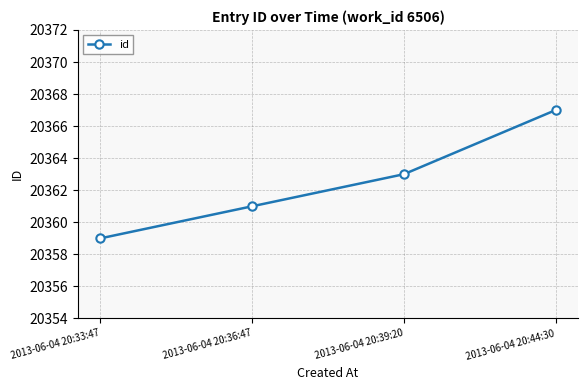

Which category has the lowest value across all series?

2013-06-04 20:33:47